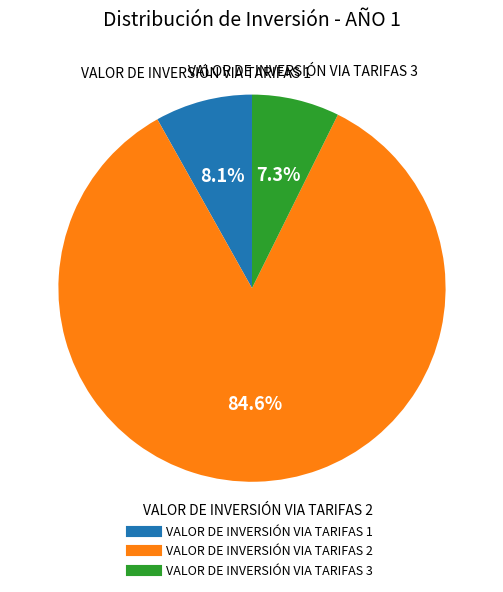

Count the number of slices in the pie.

3